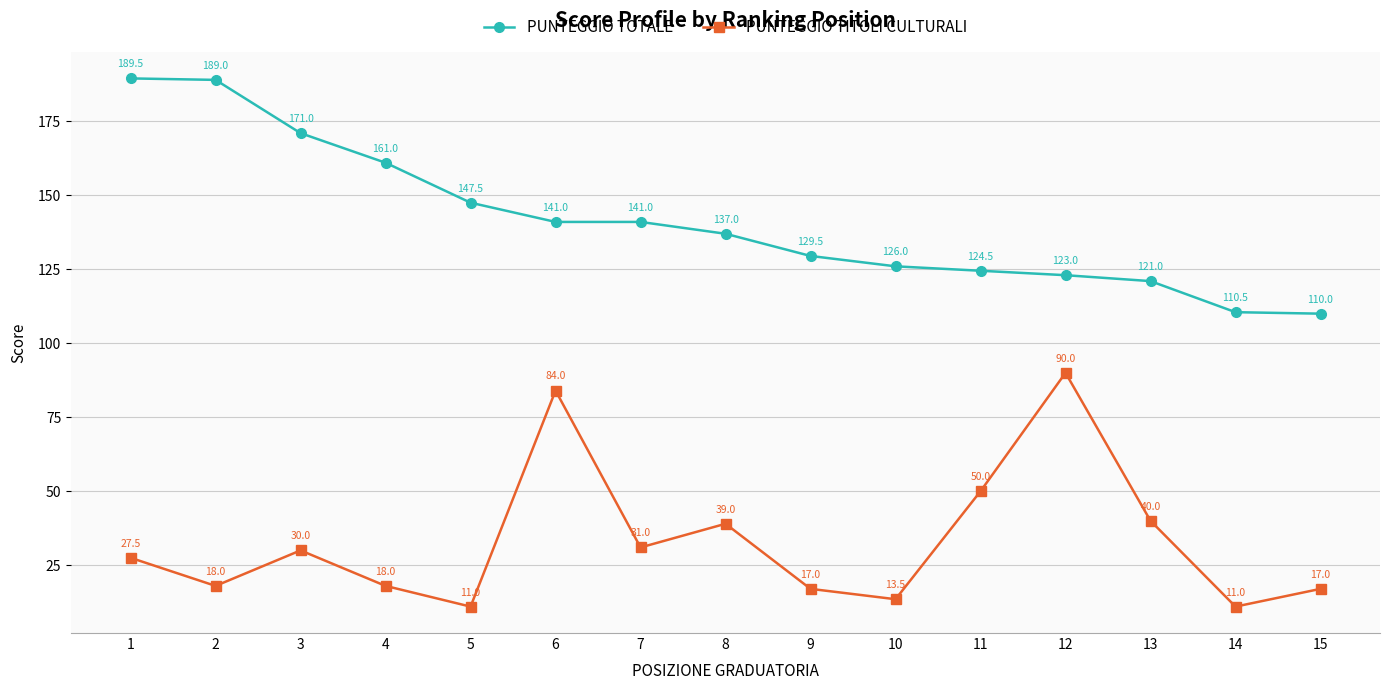

At which category does PUNTEGGIO TITOLI CULTURALI reach its first local valley?

2